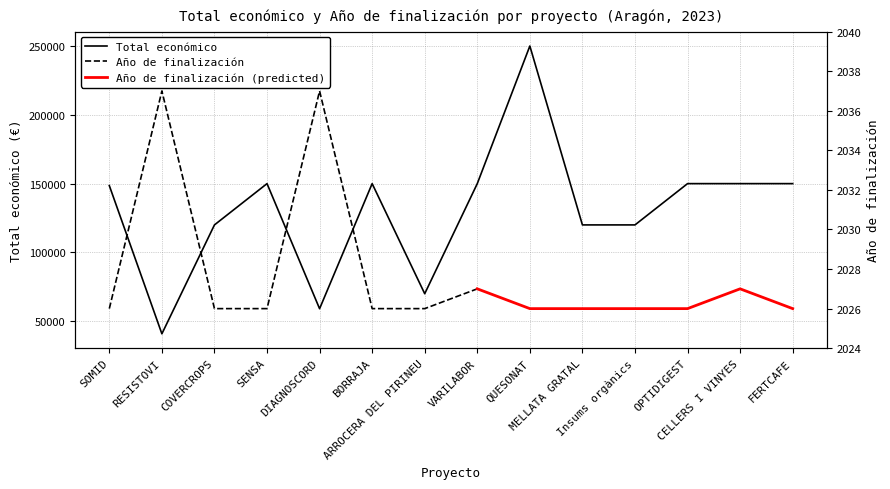

Is it true that the value at CELLERS I VINYES is 150000?

True